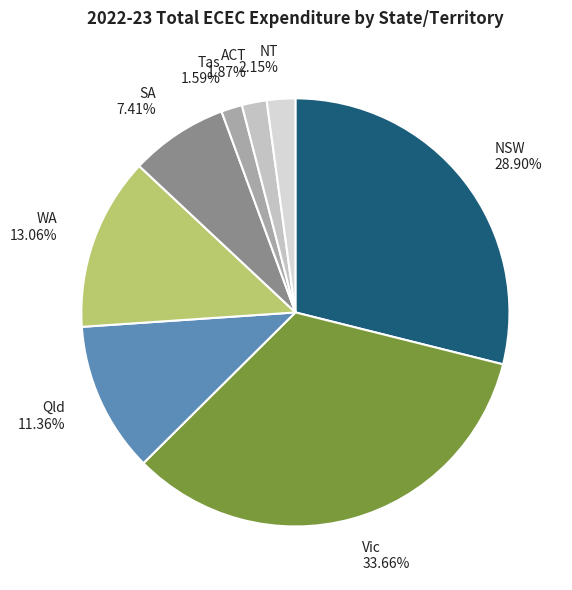

Which category has the biggest portion of the pie?

Vic